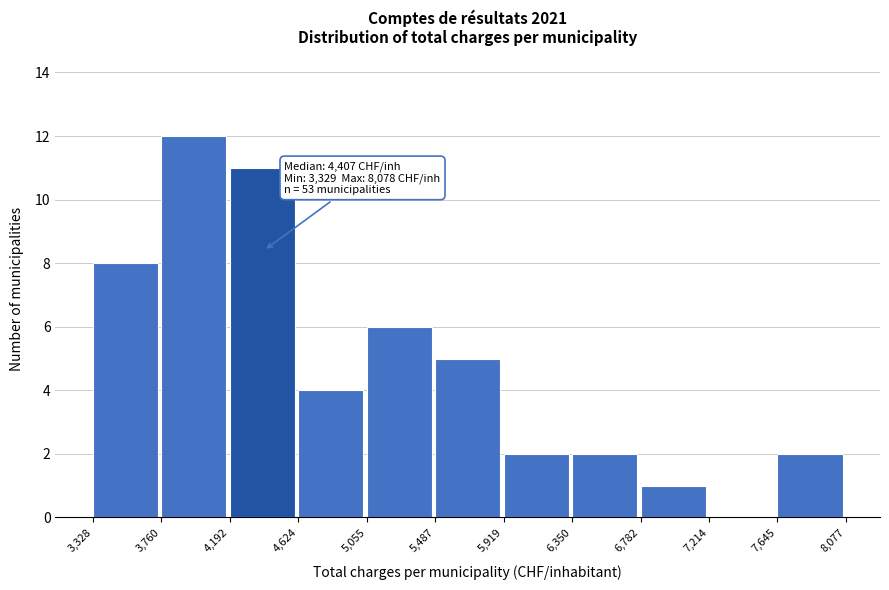

Which range on the x-axis has the tallest bar?

3,760 to 4,192